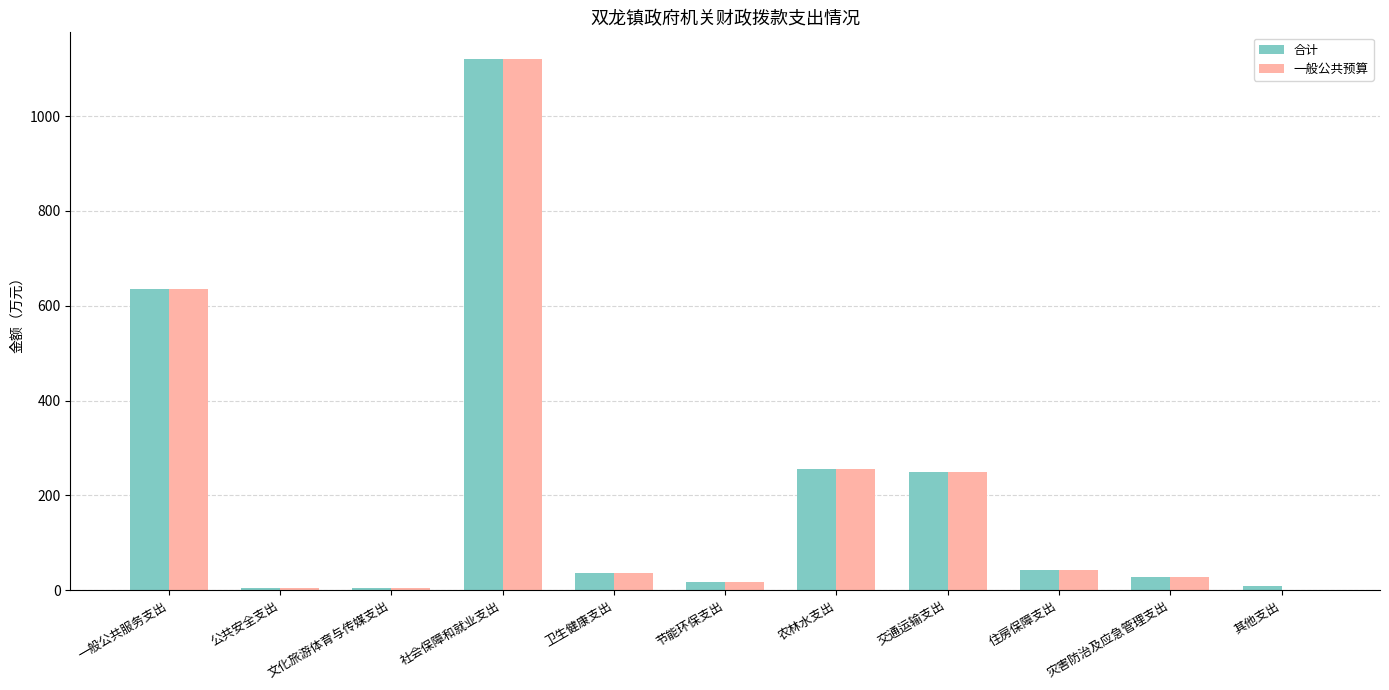

How many positive values does the 一般公共预算 series have?

10